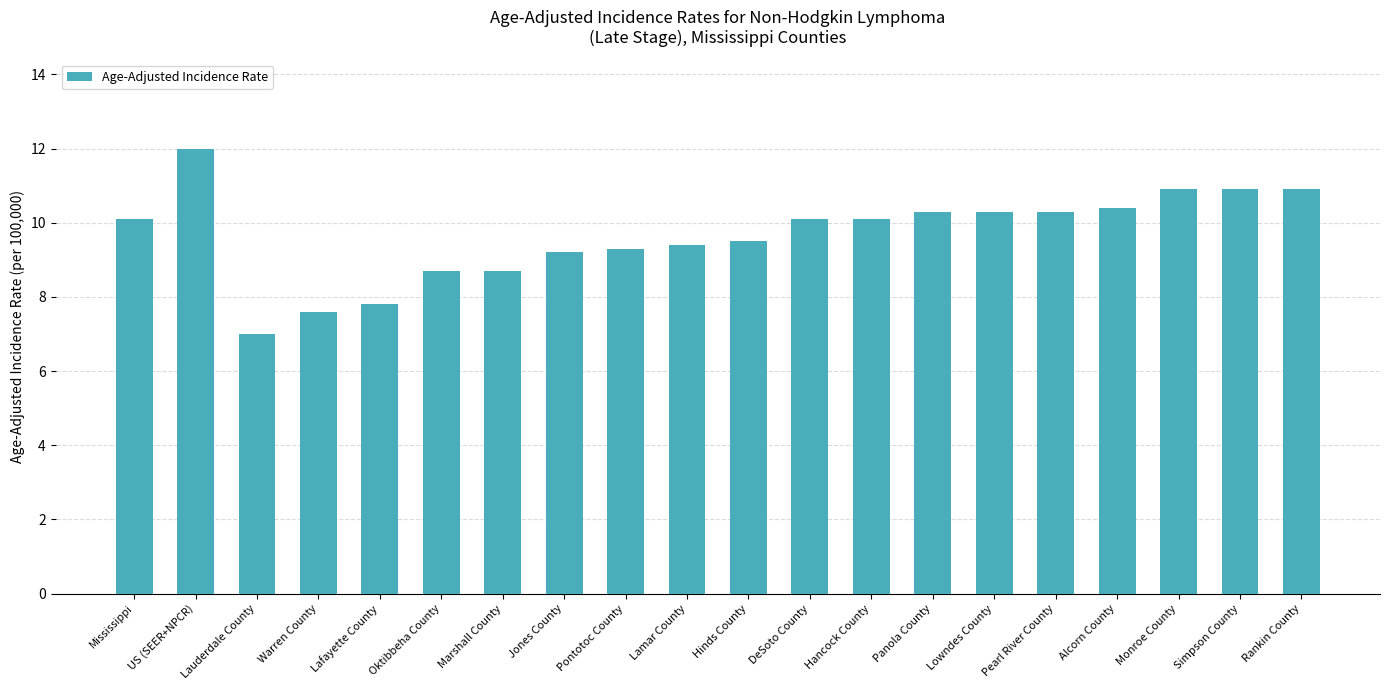

What is the label of the 14th bar from the left?

Panola County